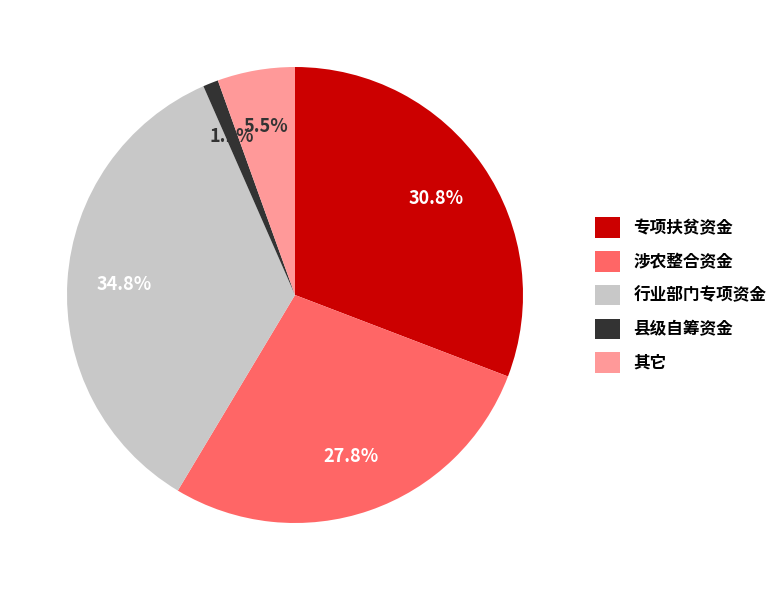

Which category has the smallest portion of the pie?

县级自筹资金